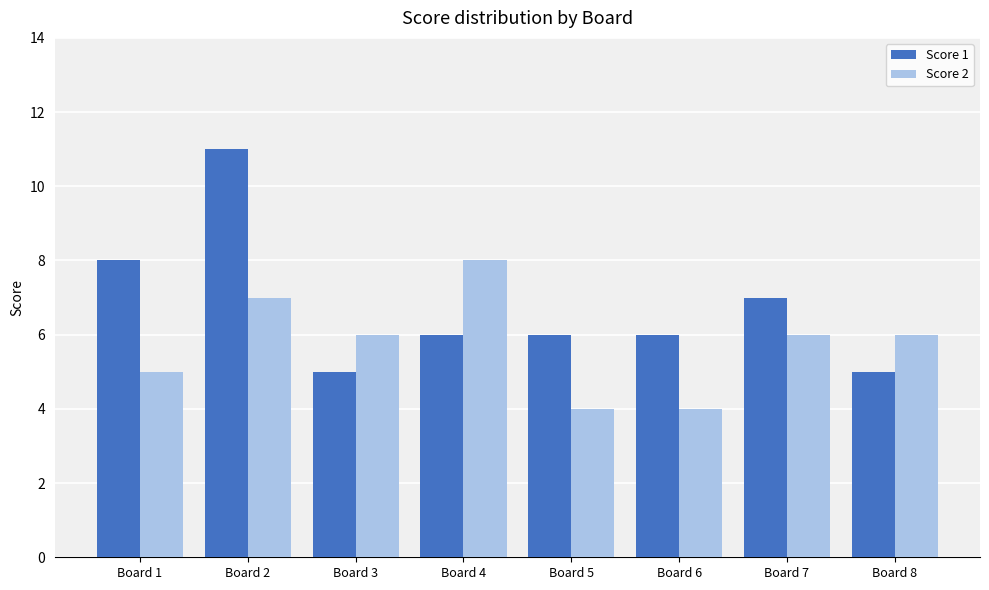

What is the lowest value of the Score 2 series?

4